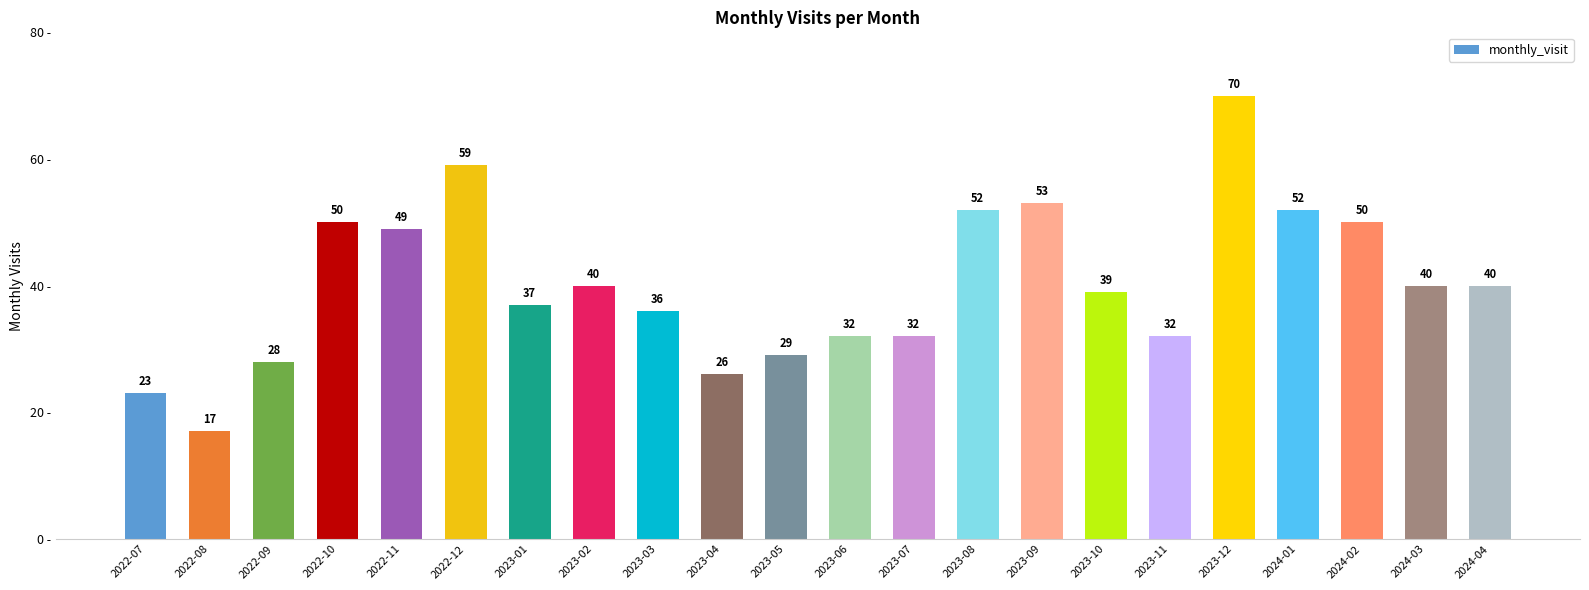

At which category does the chart reach its minimum across all series?

2022-08